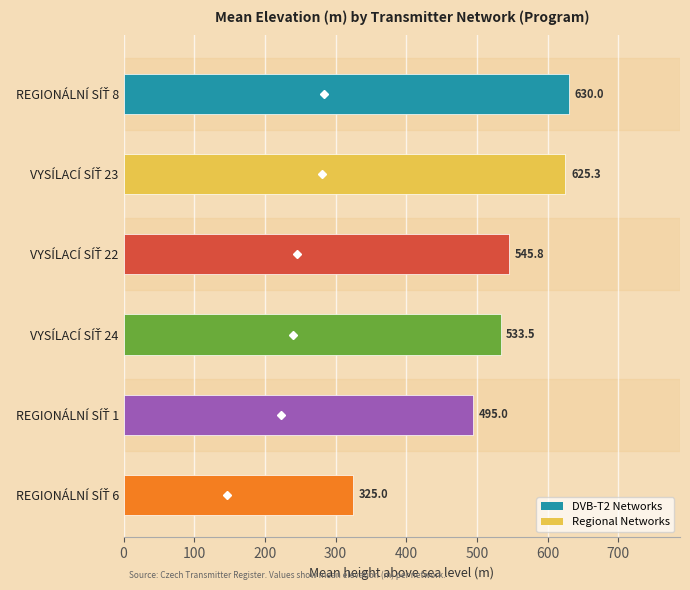

What is the sum of all values?

3154.6